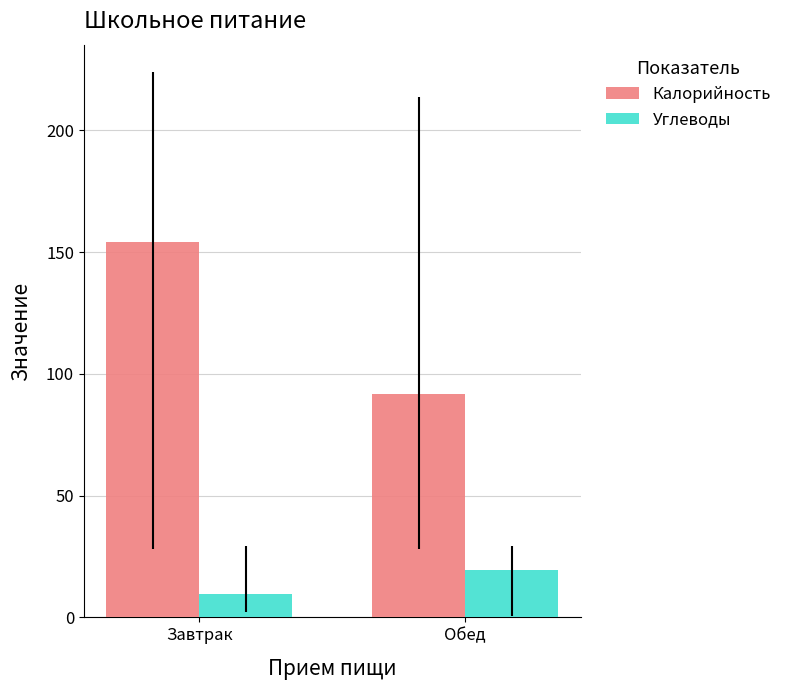

What is the value of the Углеводы bar at the 2nd from the left?

19.5